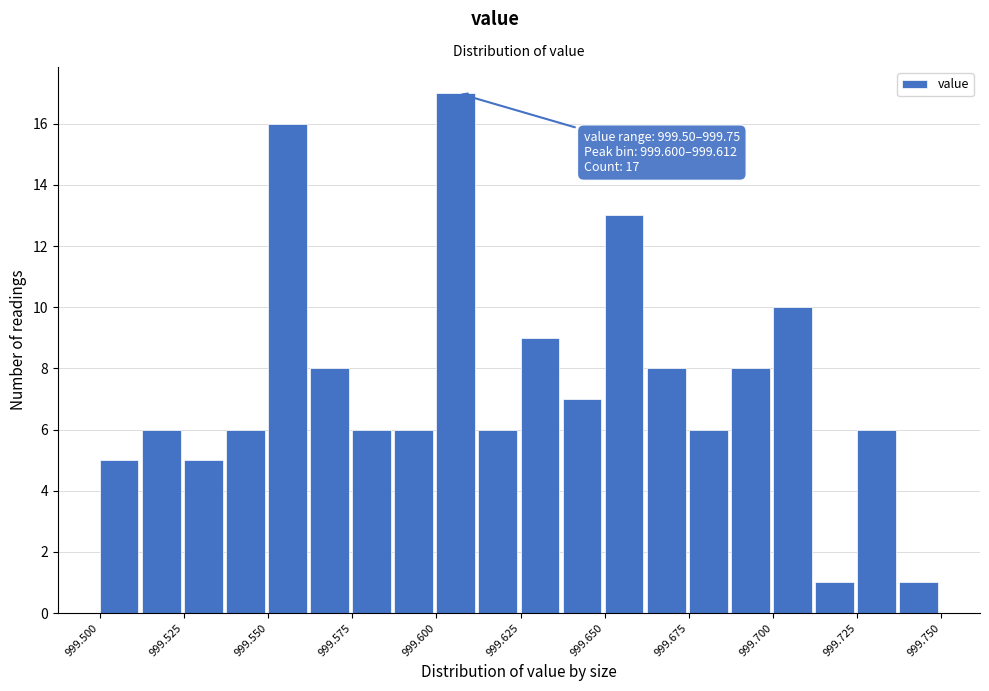

Read against the x-axis, roughly where is the centre of the tallest bar?

999.605